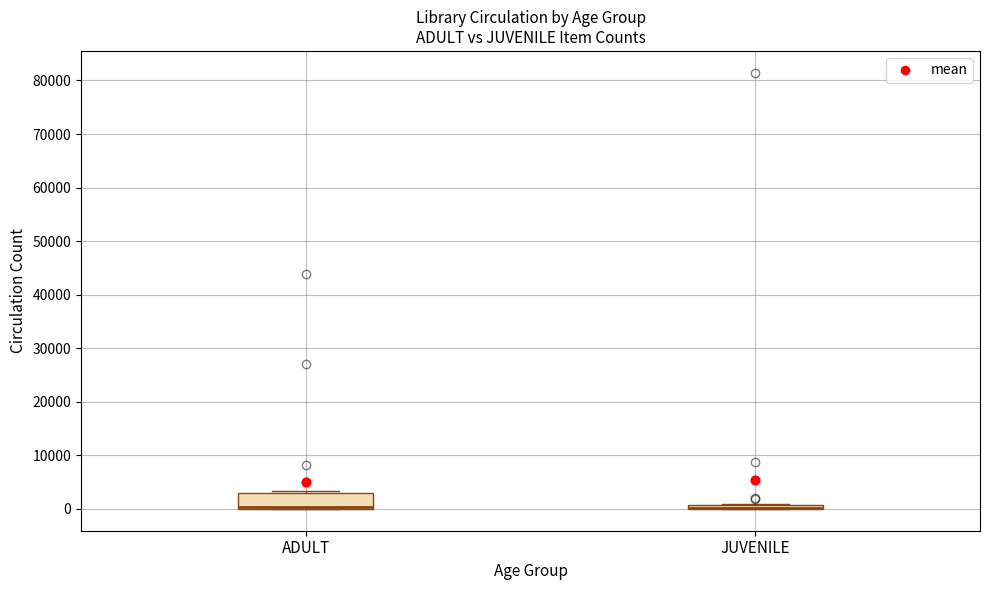

Where is the upper edge of the box for JUVENILE on the y-axis? The values are not printed on the chart, so give them approximately, as read against the axis.

1000